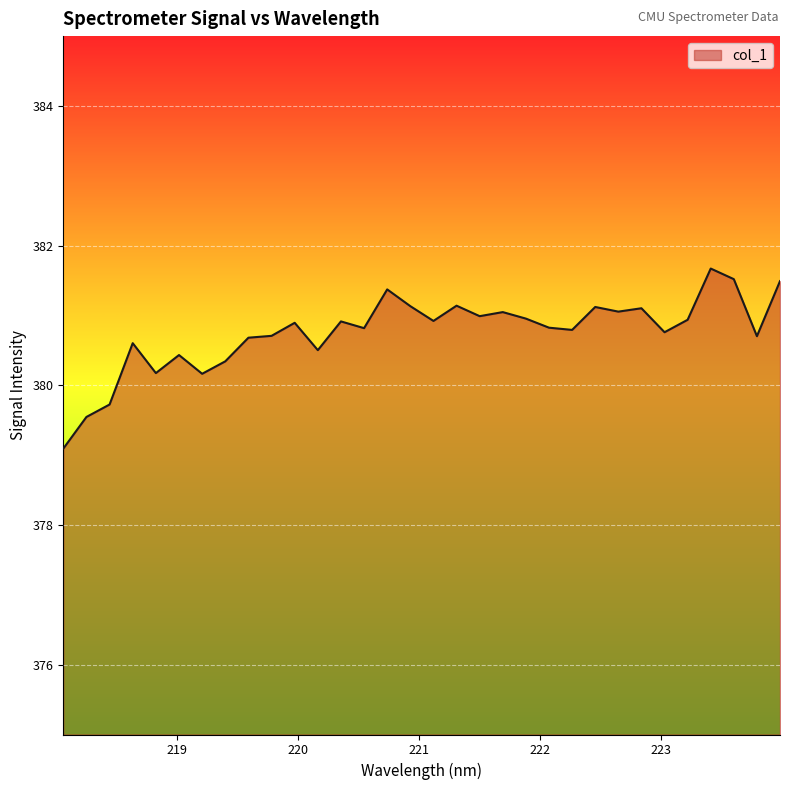

Count the number of values greater than 380.

29